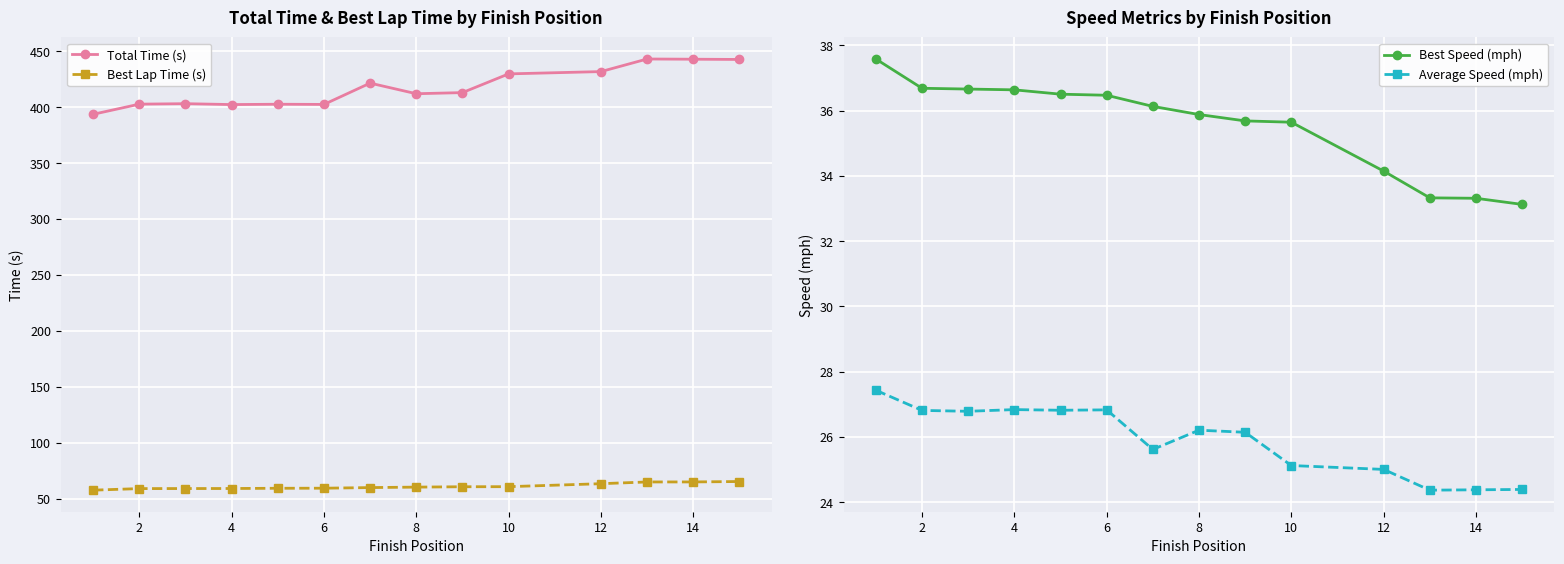

What is the spread (max minus min) of values at 12?

395.9